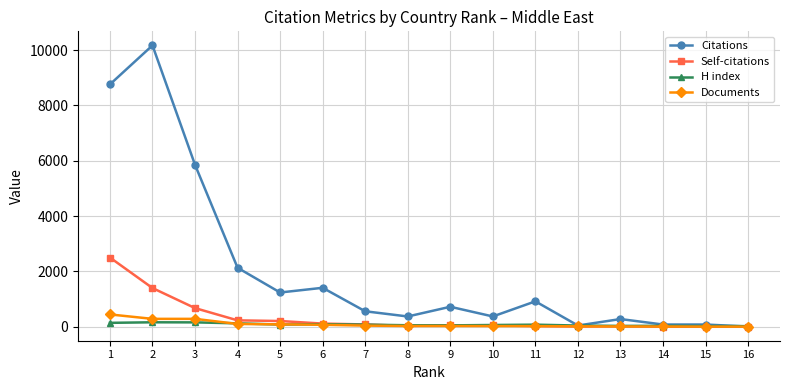

What is the difference between the second highest and second lowest values in the Documents series?

280